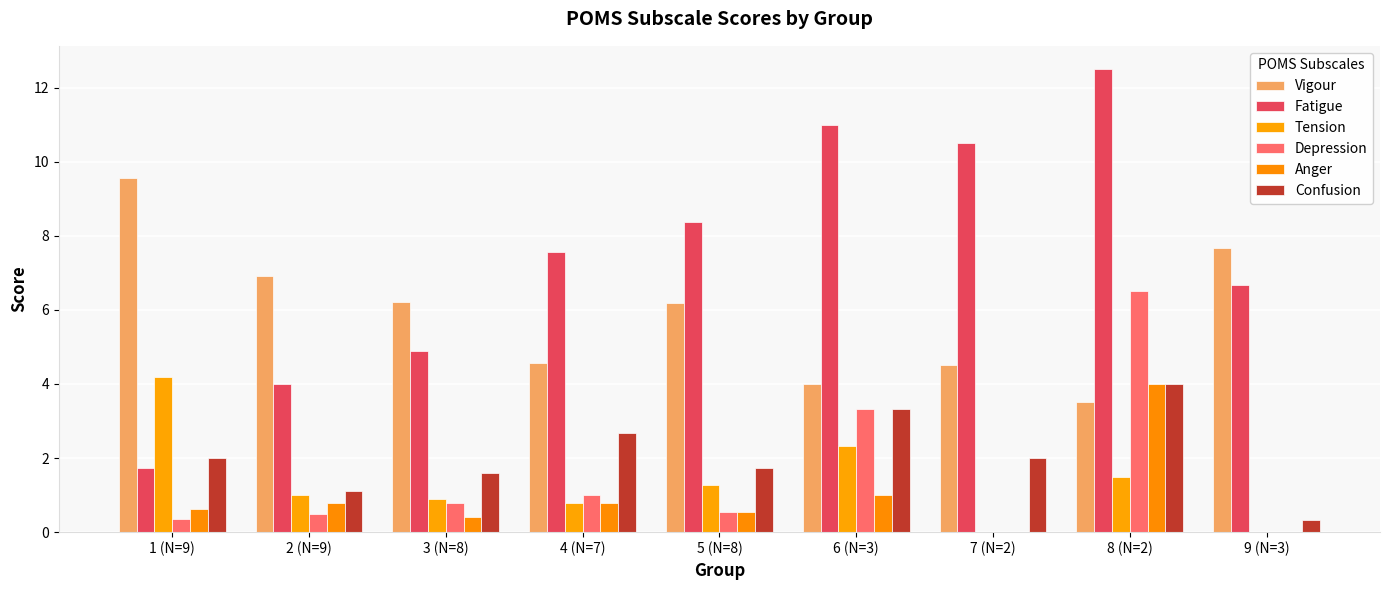

Reading right to left, list all the values displayed in this chart.

Vigour: 9 (N=3)=7.7	8 (N=2)=3.5	7 (N=2)=4.5	6 (N=3)=4.0	5 (N=8)=6.2	4 (N=7)=4.6	3 (N=8)=6.2	2 (N=9)=6.9	1 (N=9)=9.5
Fatigue: 9 (N=3)=6.7	8 (N=2)=12.5	7 (N=2)=10.5	6 (N=3)=11.0	5 (N=8)=8.4	4 (N=7)=7.6	3 (N=8)=4.9	2 (N=9)=4.0	1 (N=9)=1.7
Tension: 9 (N=3)=0.0	8 (N=2)=1.5	7 (N=2)=0.0	6 (N=3)=2.3	5 (N=8)=1.3	4 (N=7)=0.8	3 (N=8)=0.9	2 (N=9)=1.0	1 (N=9)=4.2
Depression: 9 (N=3)=0.0	8 (N=2)=6.5	7 (N=2)=0.0	6 (N=3)=3.3	5 (N=8)=0.5	4 (N=7)=1.0	3 (N=8)=0.8	2 (N=9)=0.5	1 (N=9)=0.4
Anger: 9 (N=3)=0.0	8 (N=2)=4.0	7 (N=2)=0.0	6 (N=3)=1.0	5 (N=8)=0.5	4 (N=7)=0.8	3 (N=8)=0.4	2 (N=9)=0.8	1 (N=9)=0.6
Confusion: 9 (N=3)=0.3	8 (N=2)=4.0	7 (N=2)=2.0	6 (N=3)=3.3	5 (N=8)=1.7	4 (N=7)=2.7	3 (N=8)=1.6	2 (N=9)=1.1	1 (N=9)=2.0